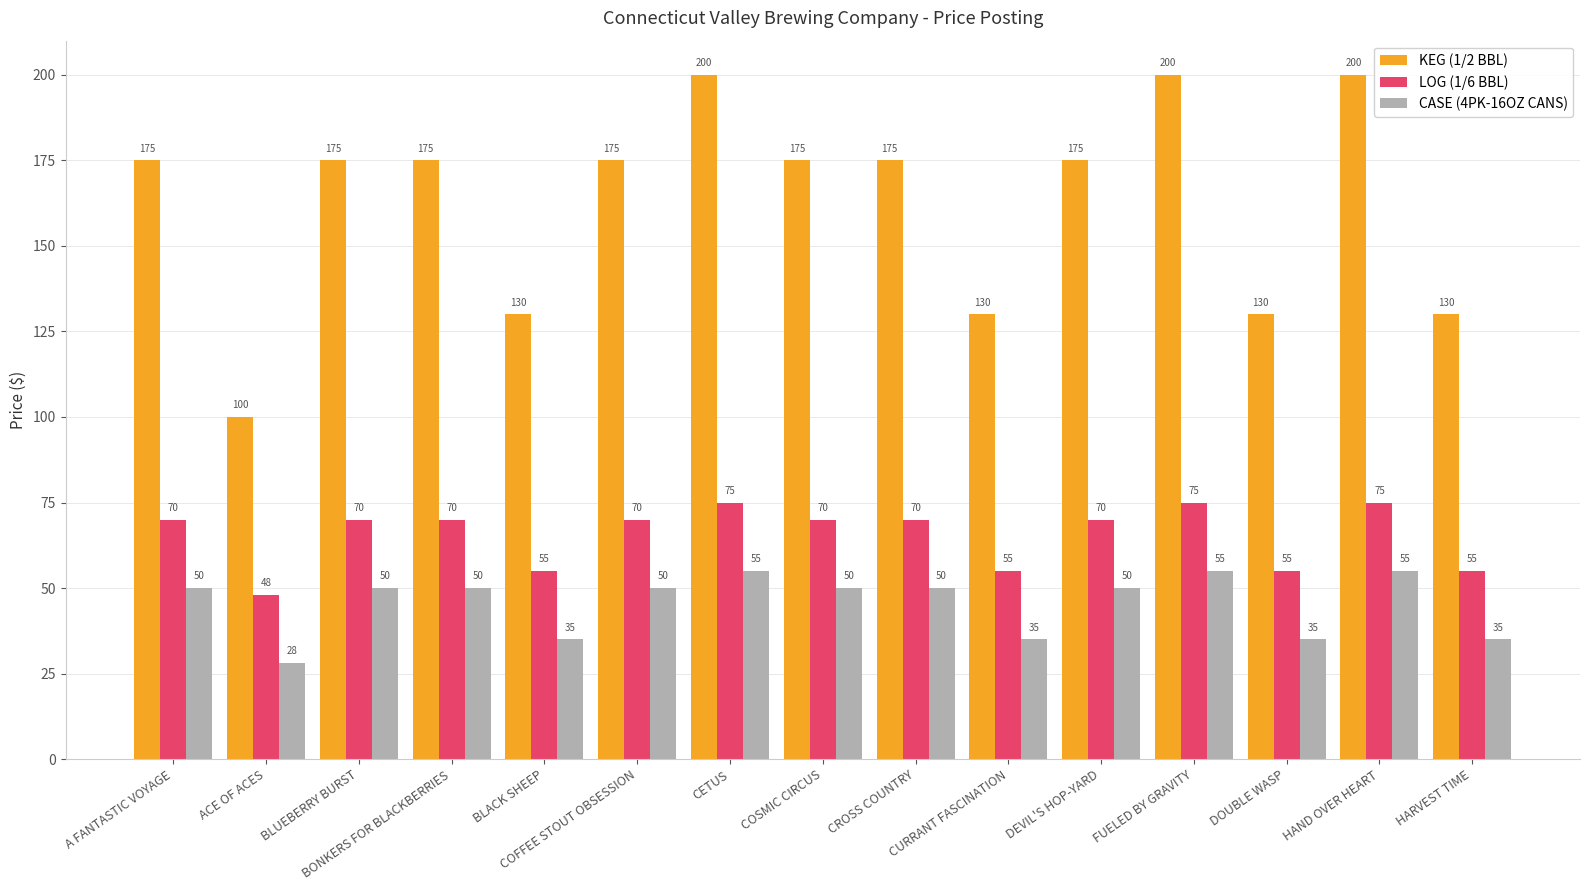

How many data points in KEG (1/2 BBL) are less than 175?

5